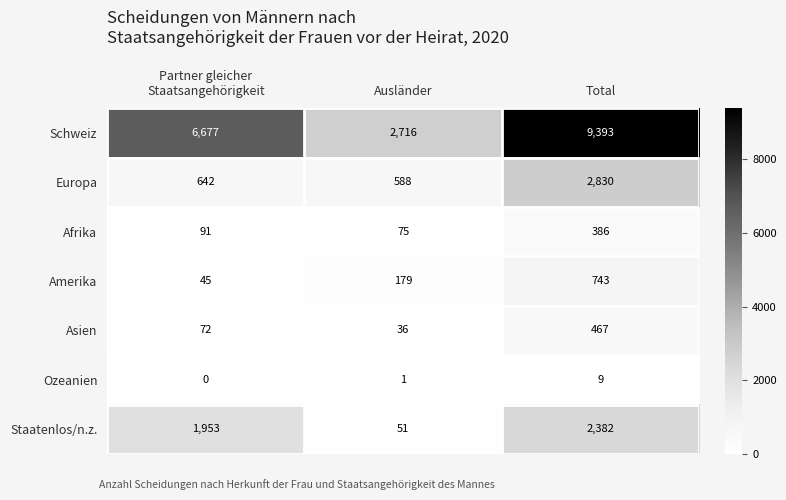

Reading left to right, transcribe all the data shown in this chart.

Schweiz: 6677	2716	9393
Europa: 642	588	2830
Afrika: 91	75	386
Amerika: 45	179	743
Asien: 72	36	467
Ozeanien: 0	1	9
Staatenlos/n.z.: 1953	51	2382